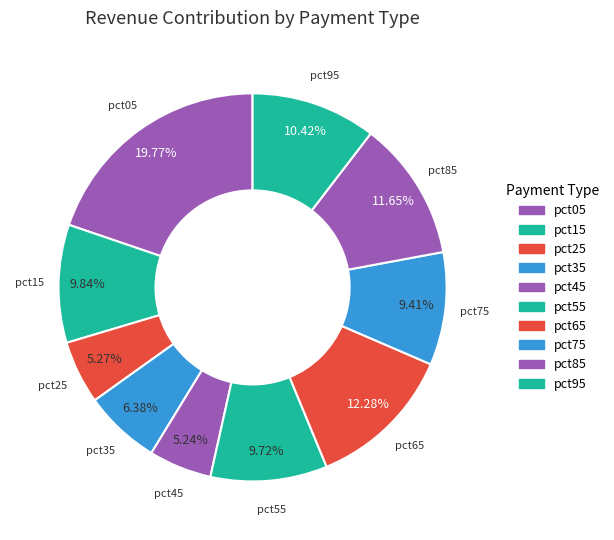

What percentage do pct55 and pct15 together represent?

19.6%